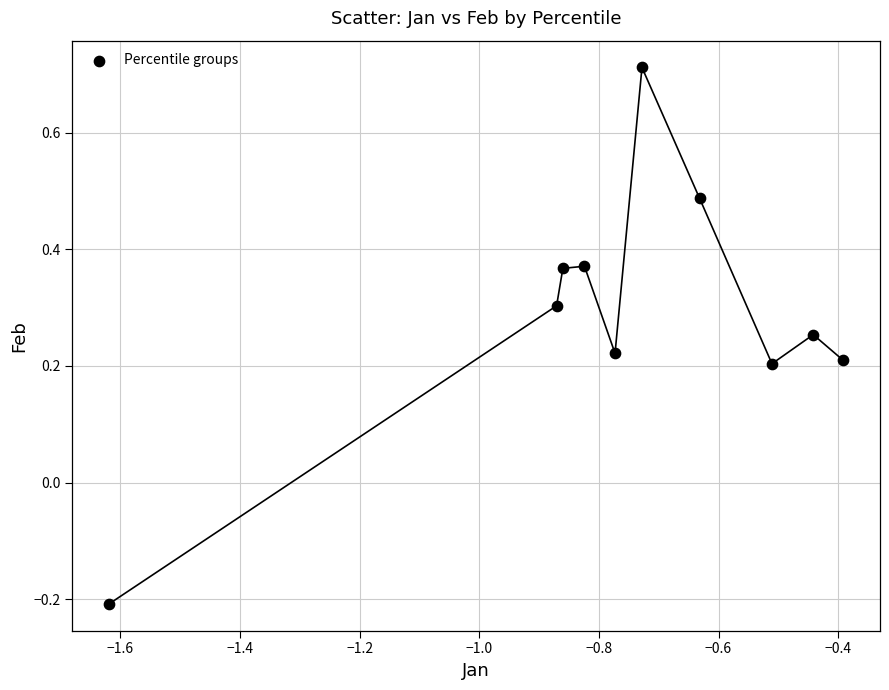

What is the average X value?

-0.8